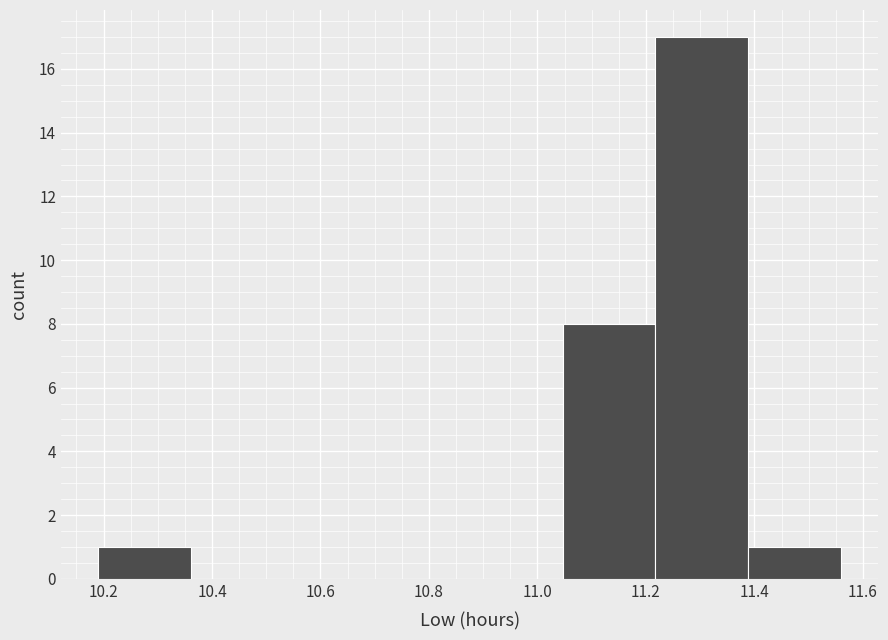

Reading left to right, transcribe this chart: for each bar, give the range it covers on the x-axis and its height. Neither the bar edges nor the heights are printed on the chart, so give them approximately, as read against the axes.

10.20 to 10.36: 1
10.36 to 10.54: 0
10.54 to 10.70: 0
10.70 to 10.88: 0
10.88 to 11.04: 0
11.04 to 11.22: 8
11.22 to 11.38: 17
11.38 to 11.56: 1